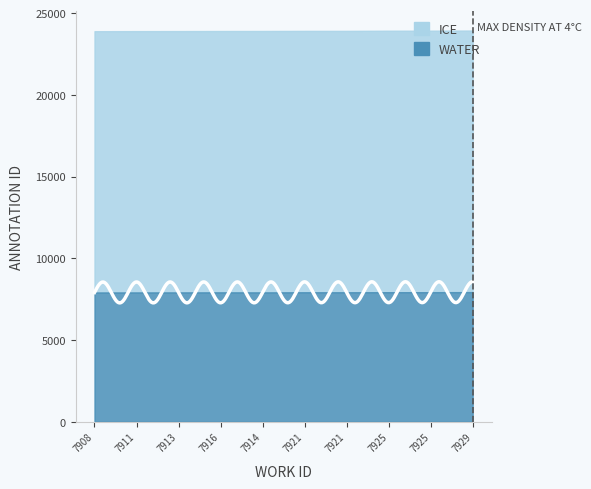

Rank the series at 7916 from lowest to highest value.

WATER, ICE